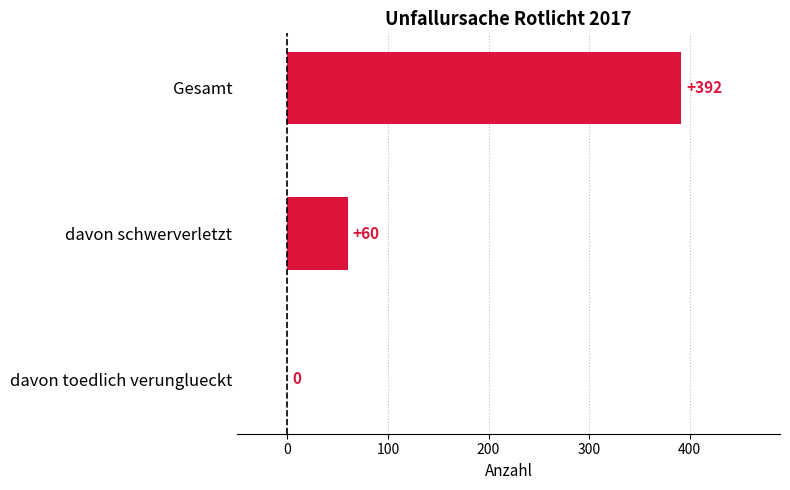

Which has a higher value, Gesamt or davon toedlich verunglueckt?

Gesamt